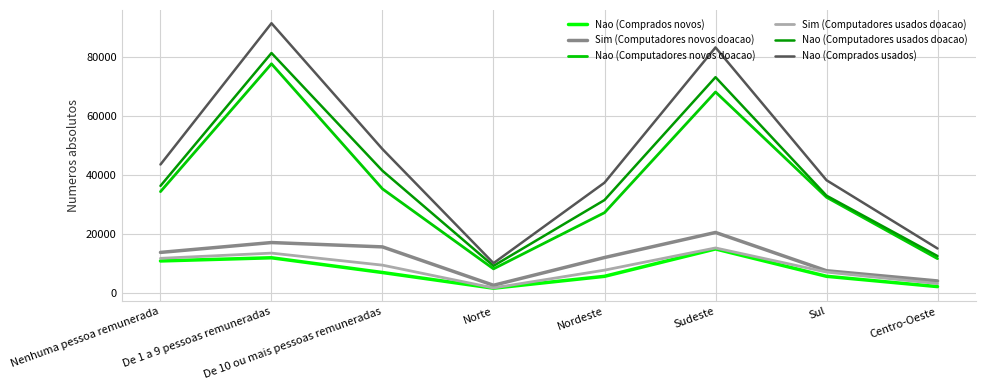

How many lines are shown in the chart?

6